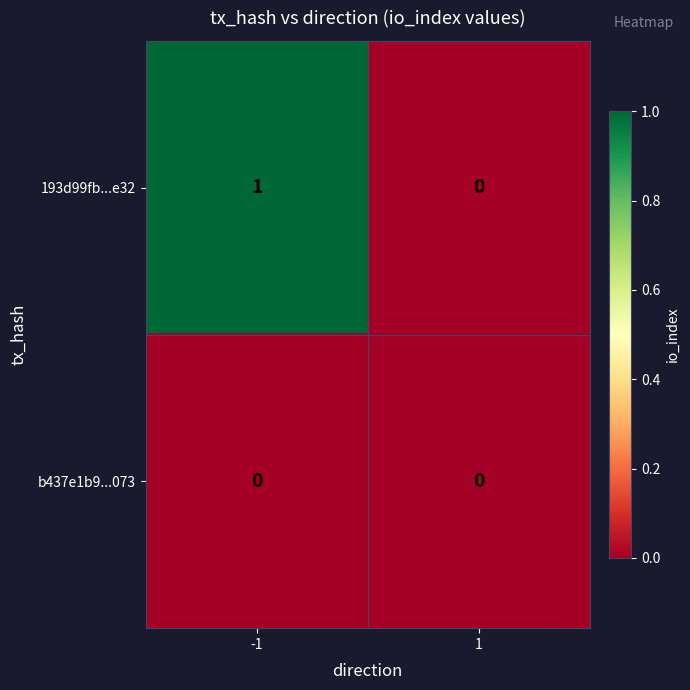

Which series changed the most between -1 and 1?

193d99fb...e32